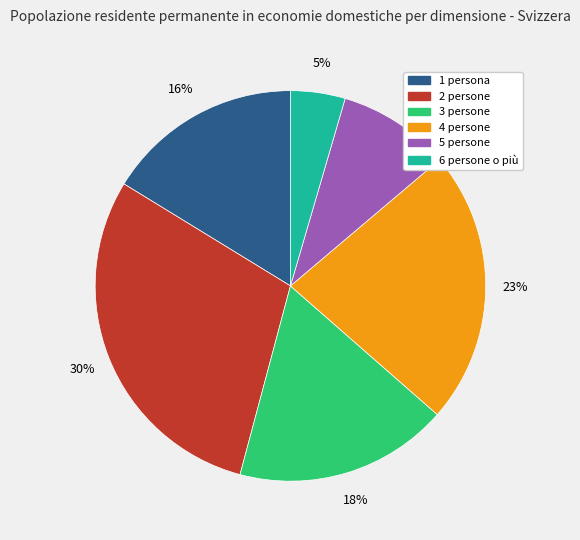

Rank the categories by value from lowest to highest.

6 persone o più, 5 persone, 1 persona, 3 persone, 4 persone, 2 persone